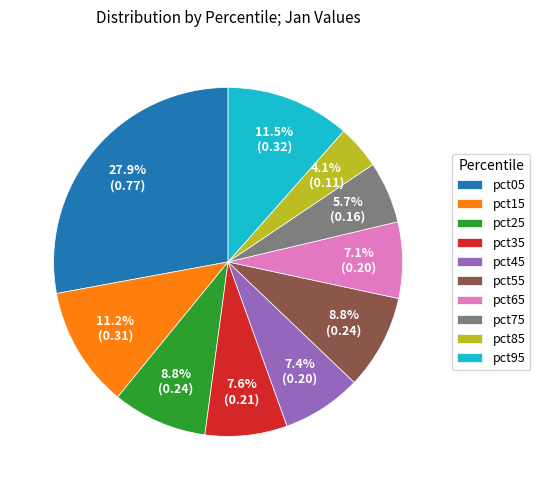

Does pct25 account for over 50% of the chart?

No